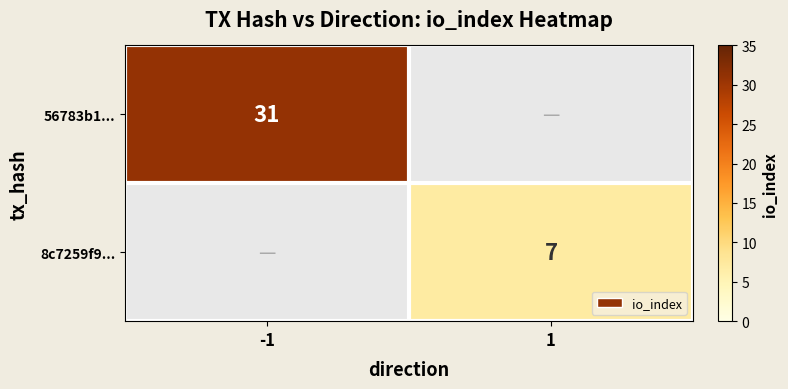

True or false: 8c7259f9... has a value of 2 at 1.

False